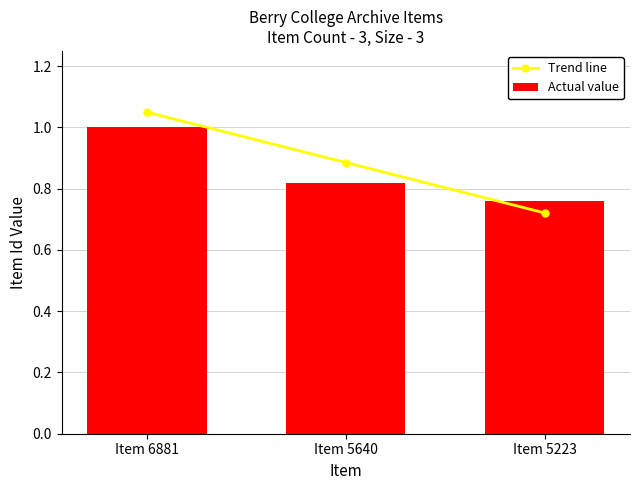

What is the value of the Trend line bar at the 3rd from the left?

0.7